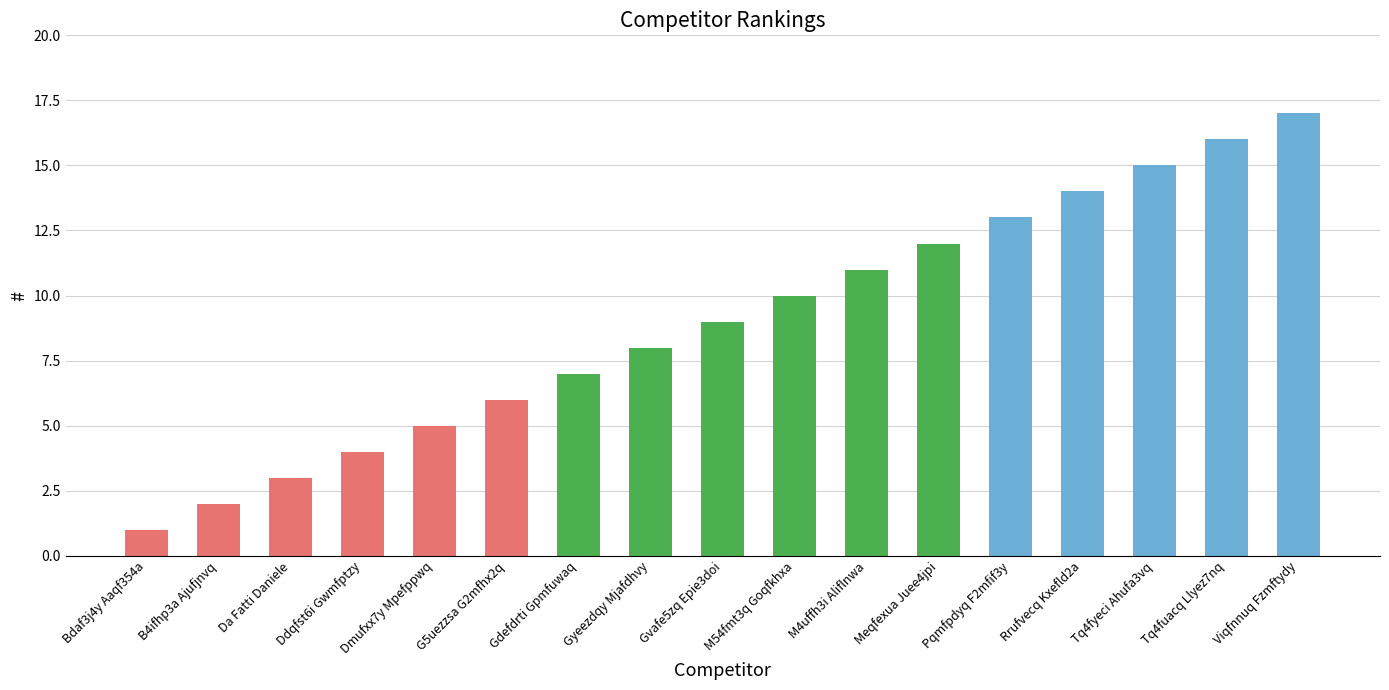

What is the difference between the maximum and minimum values?

16